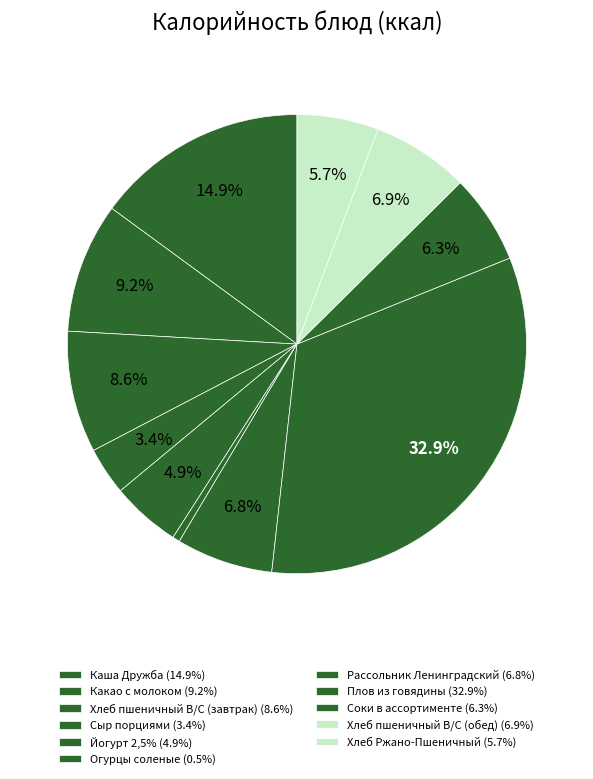

How many slices are in this pie chart?

11